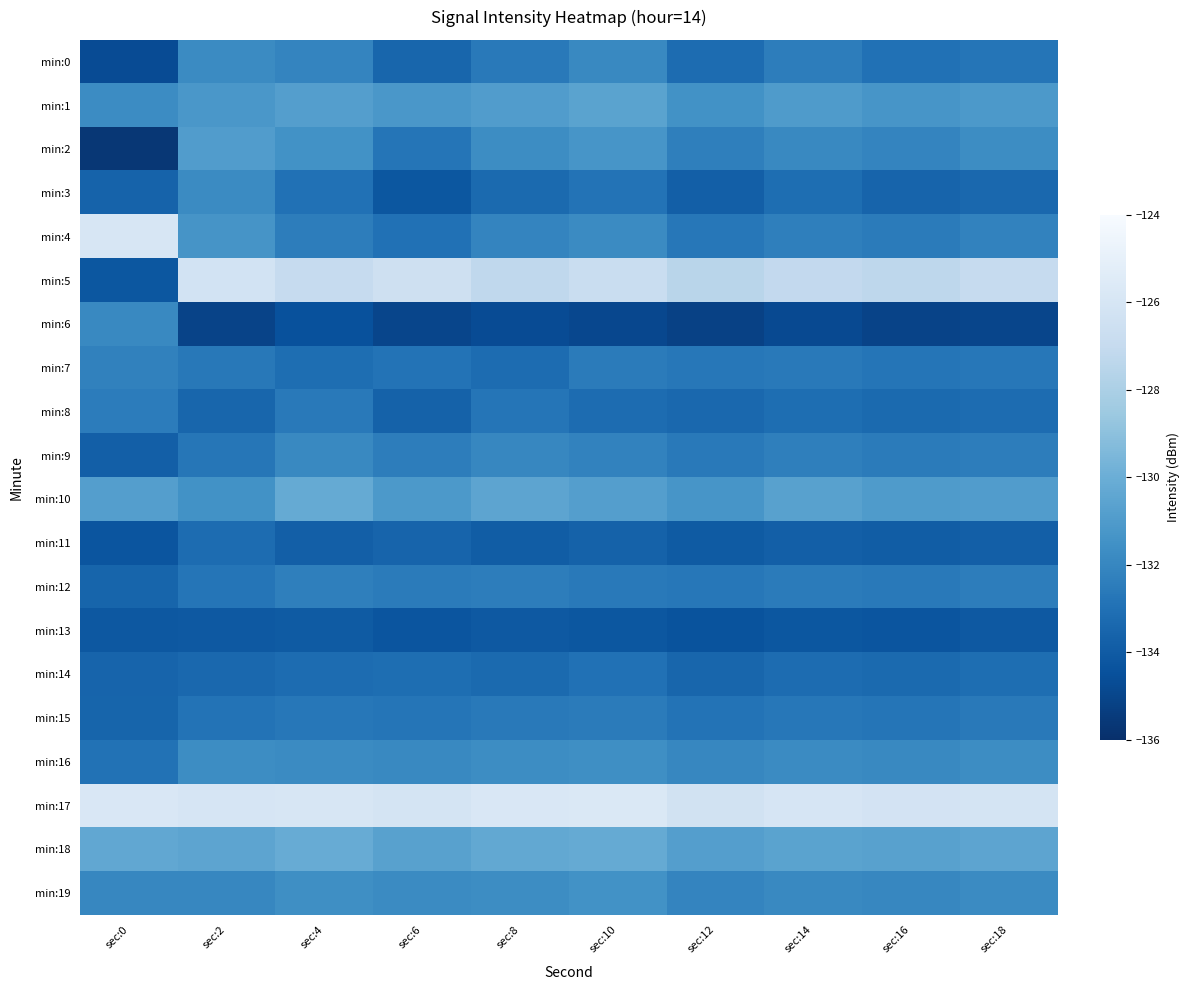

What is the greatest value displayed?

-125.7